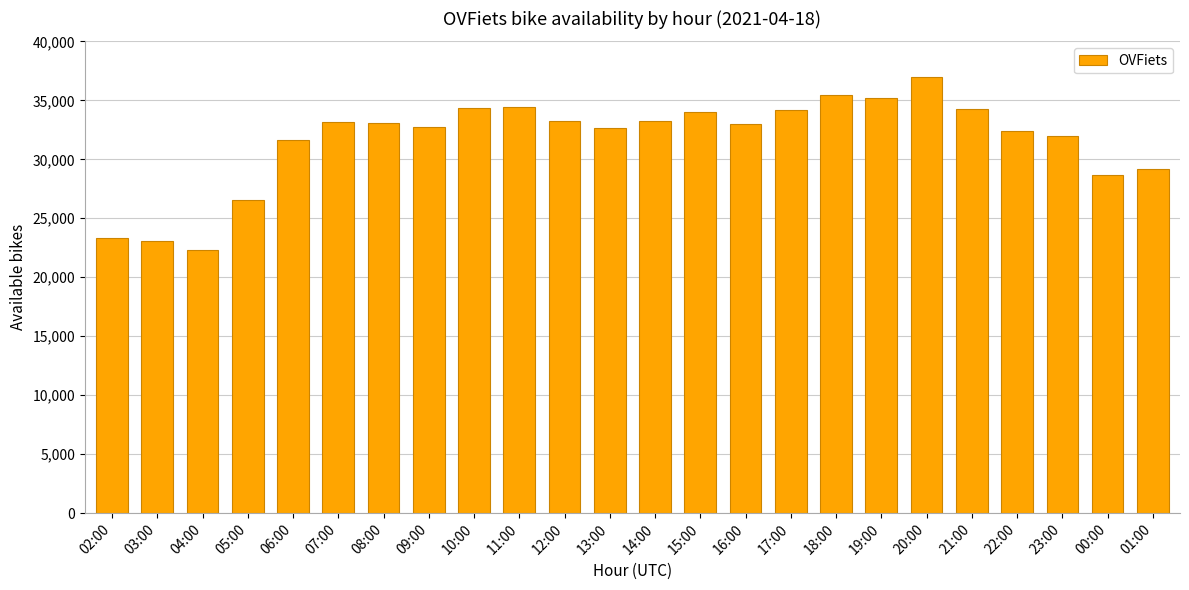

Approximately how many times larger is the value at 07:00 compared to 16:00?

1.0